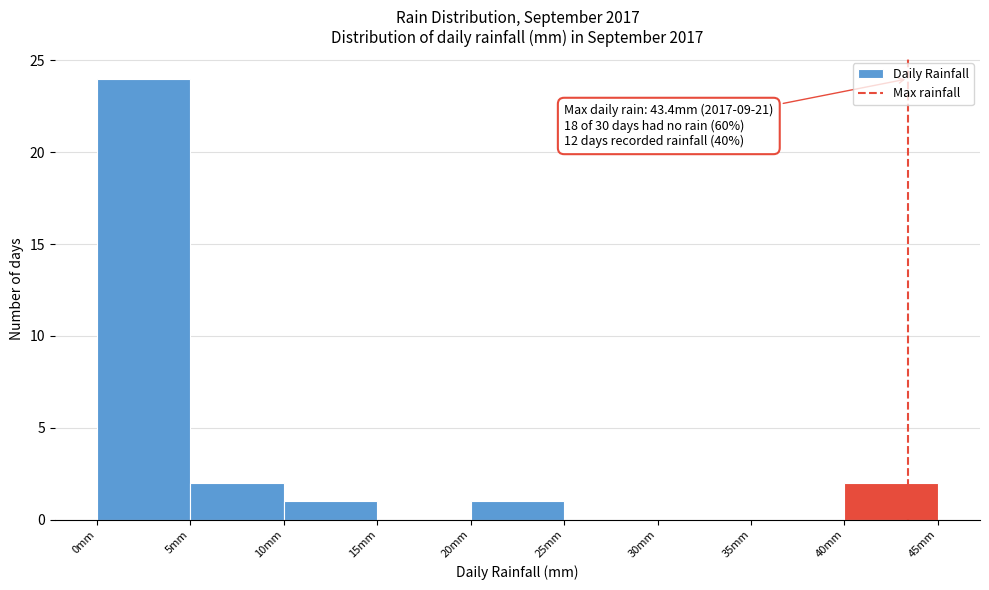

Which range on the x-axis has the tallest bar?

0 to 5